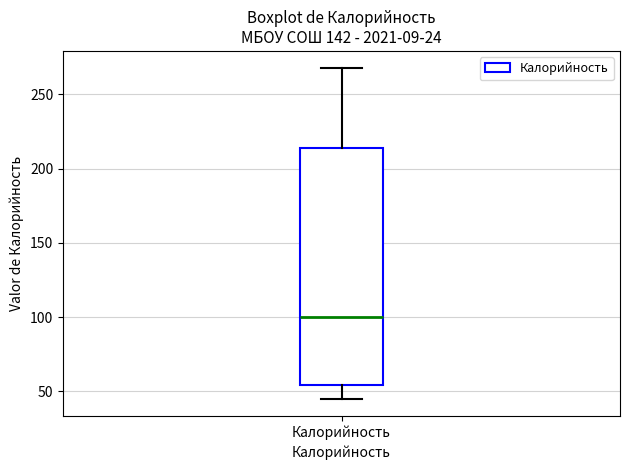

Where is the upper edge of the box for Калорийность on the y-axis? The values are not printed on the chart, so give them approximately, as read against the axis.

215